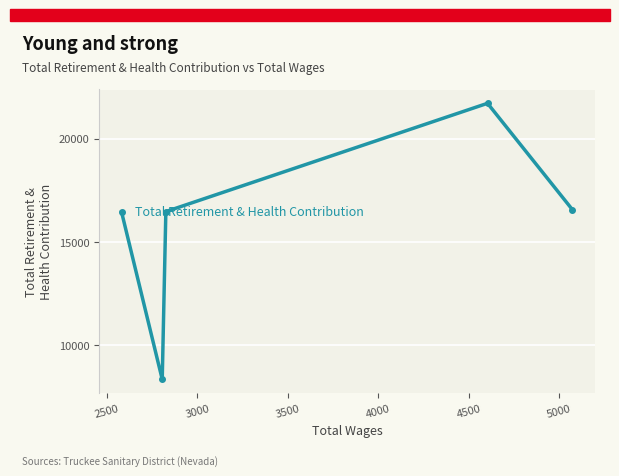

What is the average value?

15899